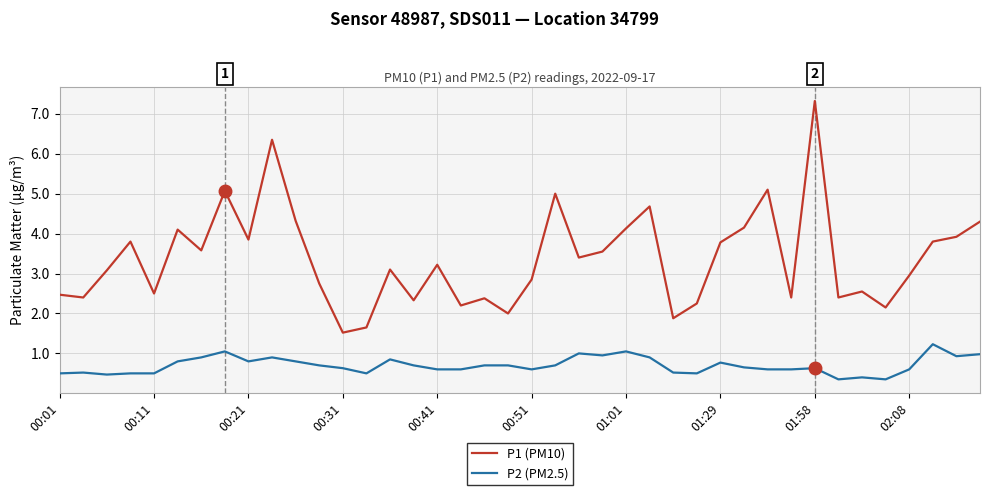

What is the difference between the second highest and second lowest values in the P1 (PM10) series?

4.7